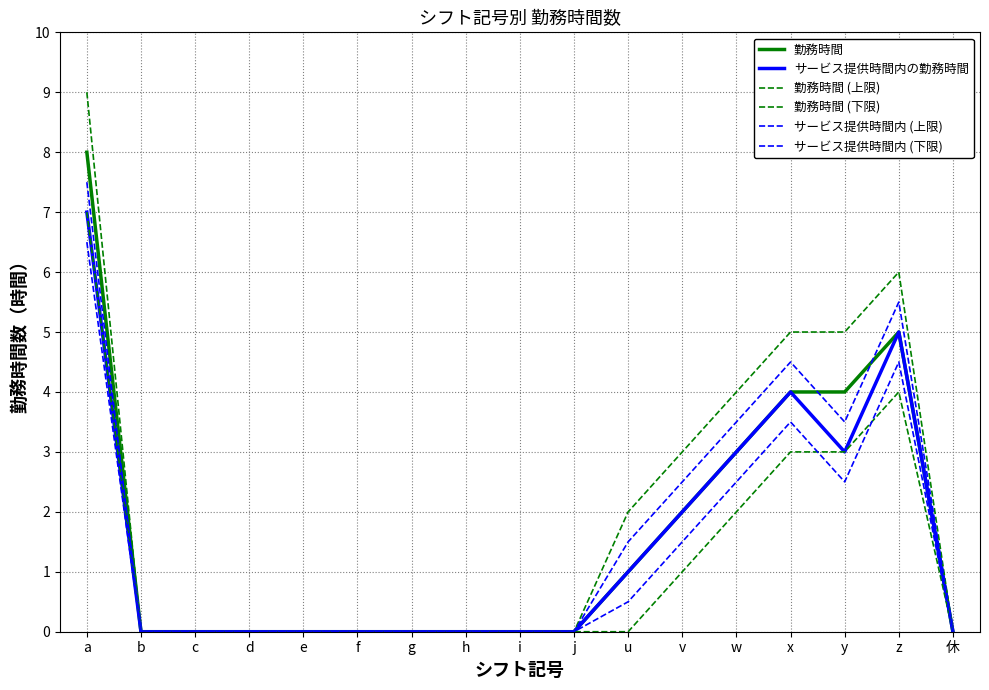

Is this an area chart (filled region under the line)?

No